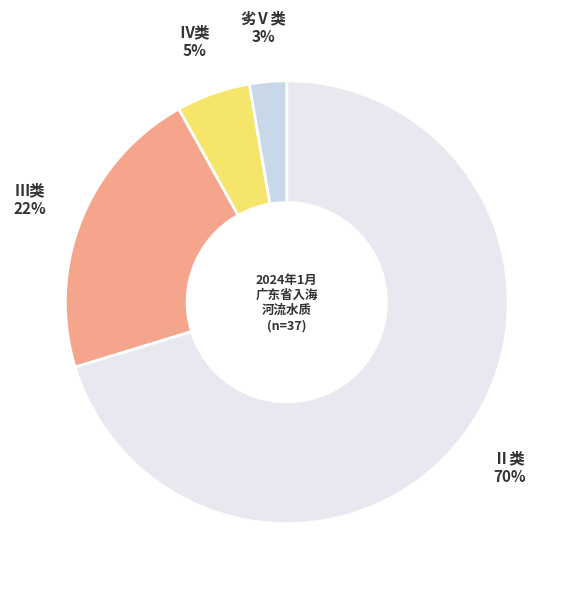

How many segments does this pie chart have?

4